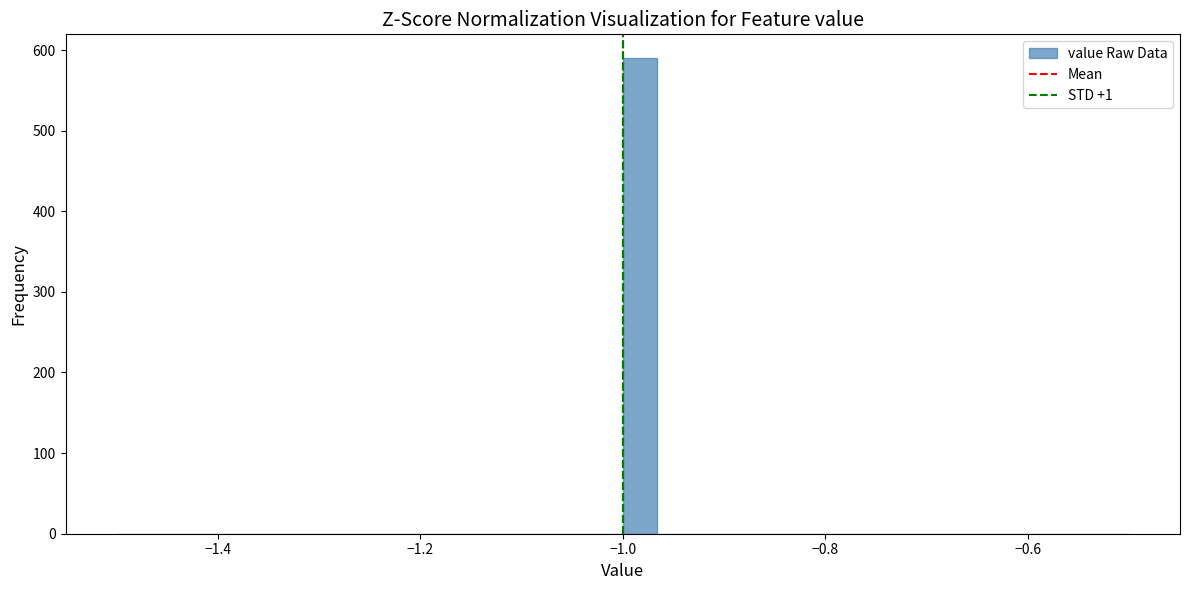

Read against the x-axis, roughly where is the centre of the tallest bar?

-0.98